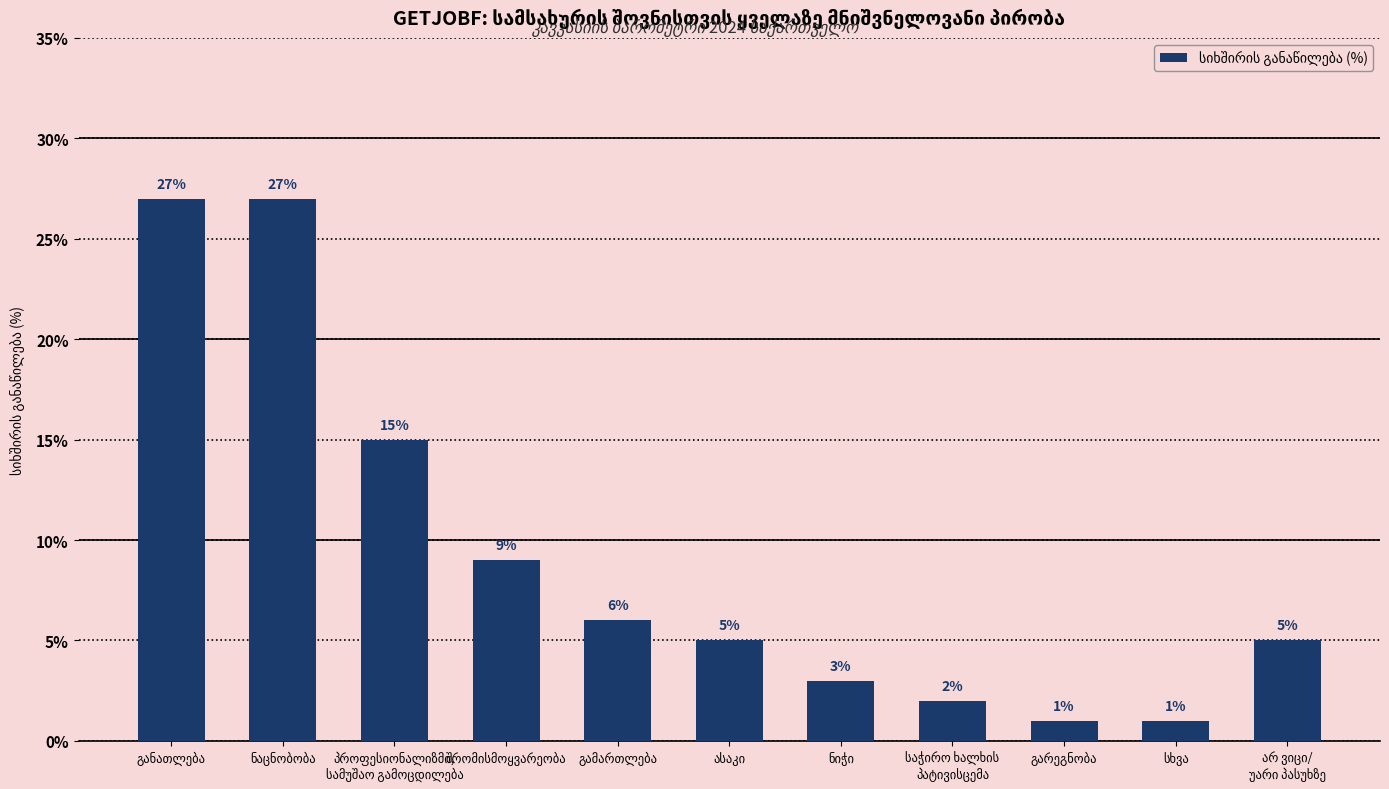

What is the greatest value displayed?

27